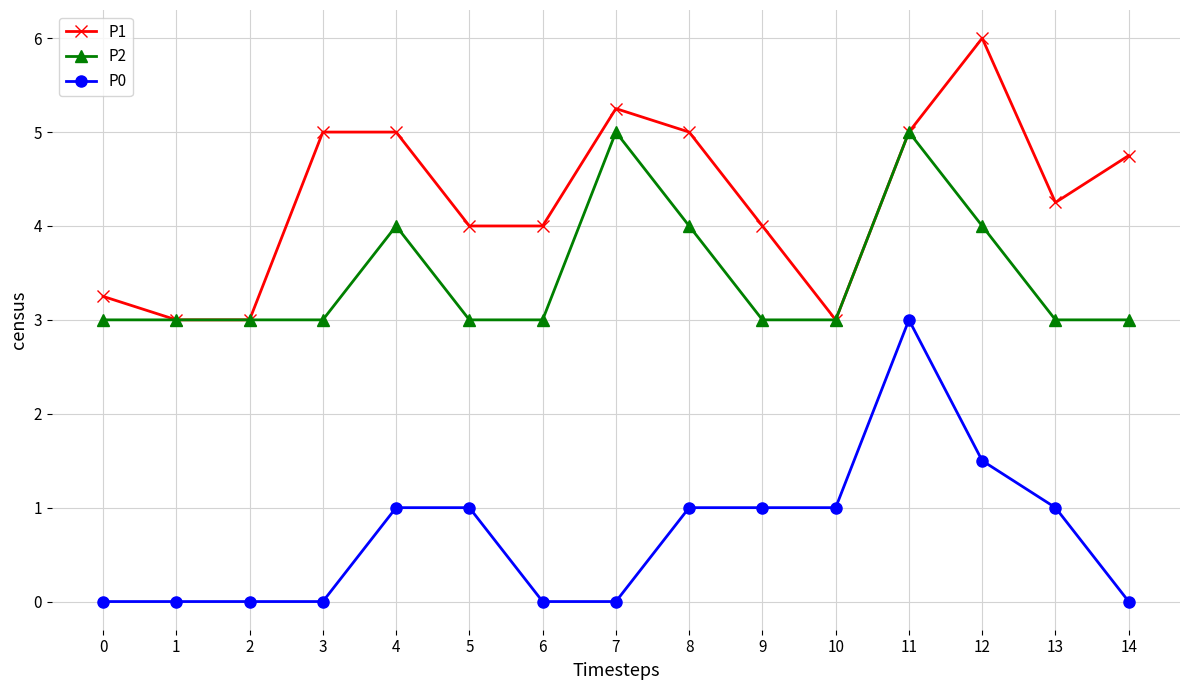

List the series in order of their overall mean, highest first.

P1, P2, P0